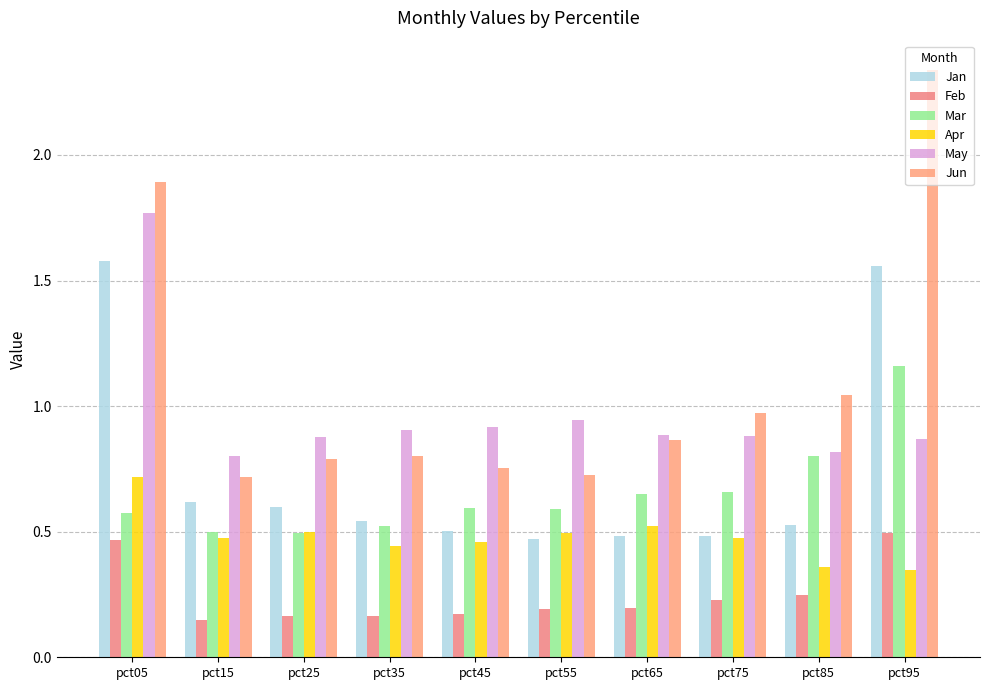

Which category has the highest value across all series?

pct95